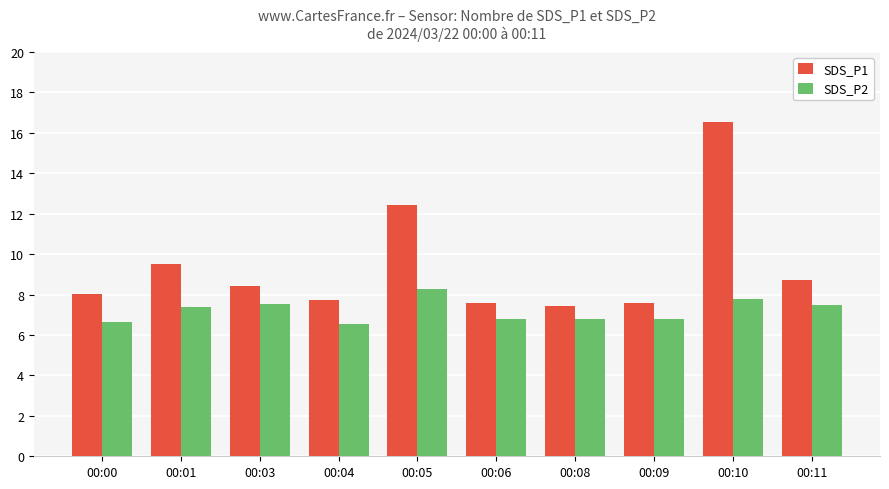

At which category is the sum across all series the highest?

00:10